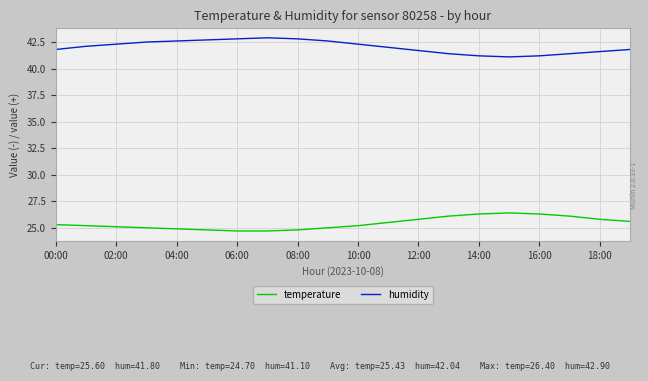

Which series has the largest total across all categories?

humidity